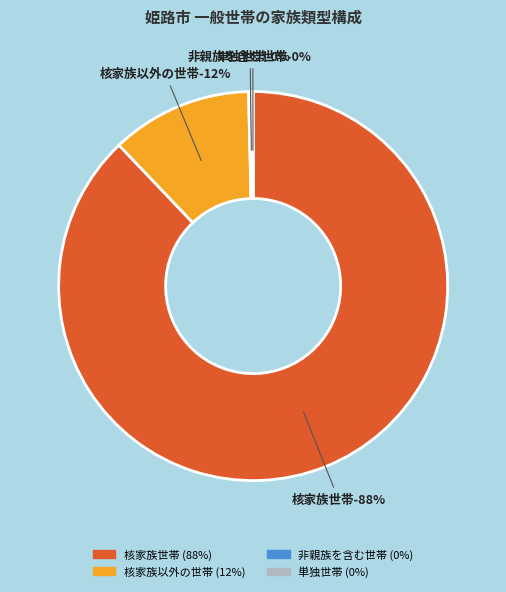

Which category accounts for the majority?

核家族世帯